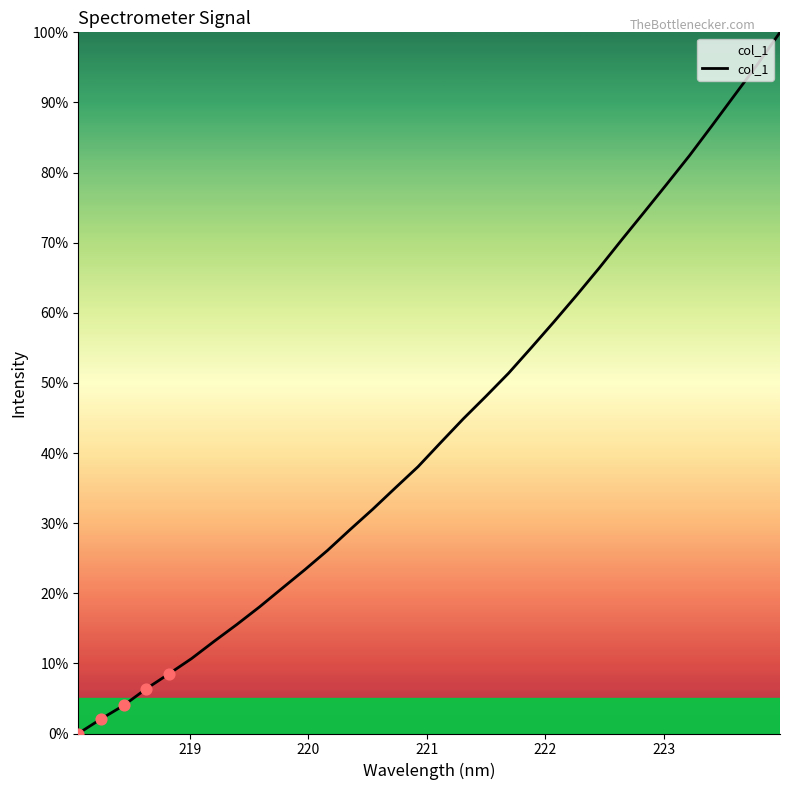

What is the greatest value displayed?

100.0